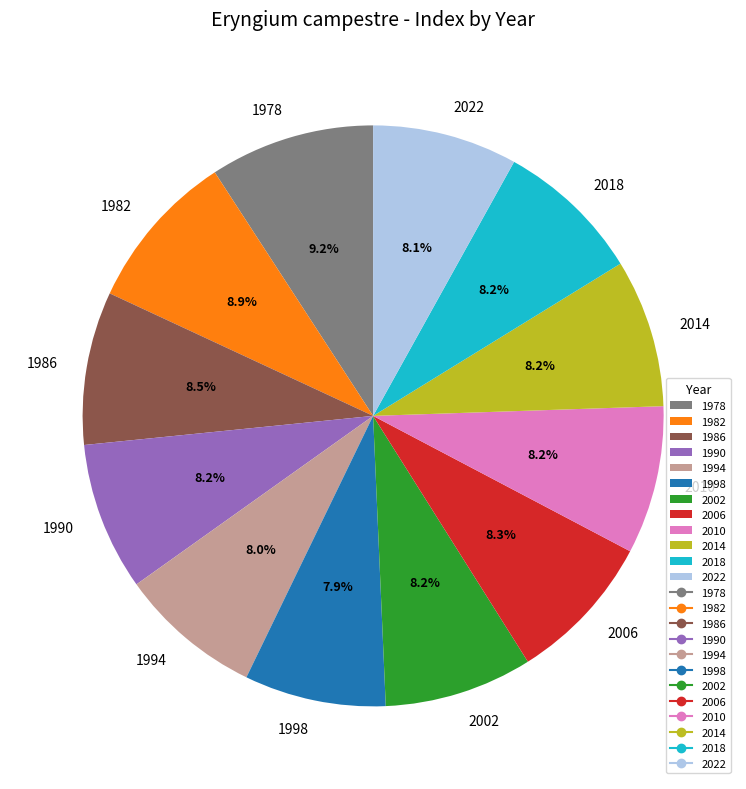

Is the sum of 1990 and 2006 greater than half?

No